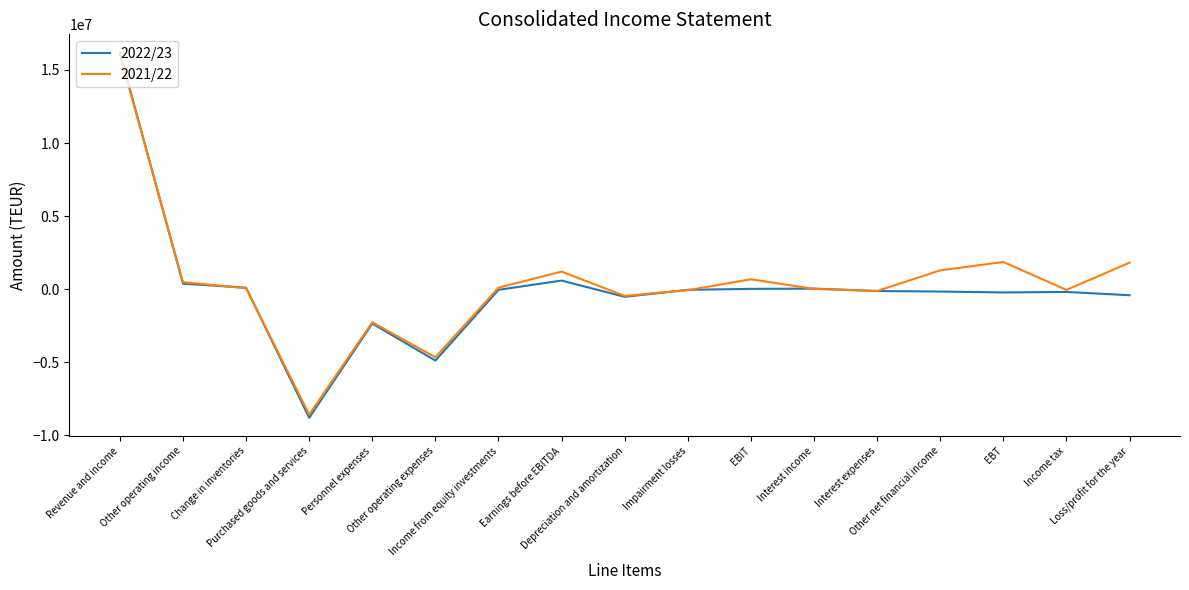

List the series in order of their overall mean, lowest first.

2022/23, 2021/22